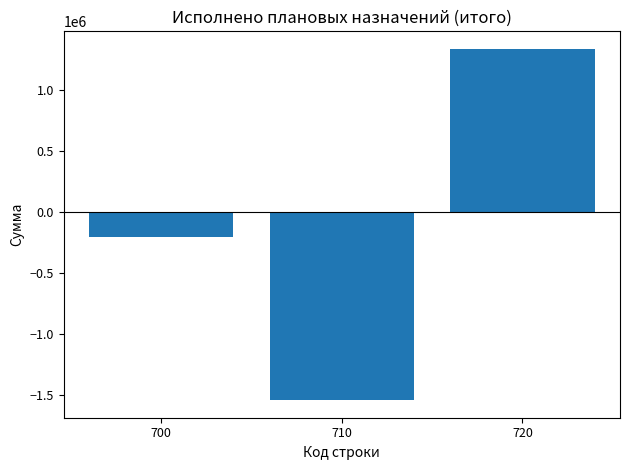

Reading right to left, what are all the values shown in this chart?

720=1340473.4	710=-1541395.2	700=-200921.8